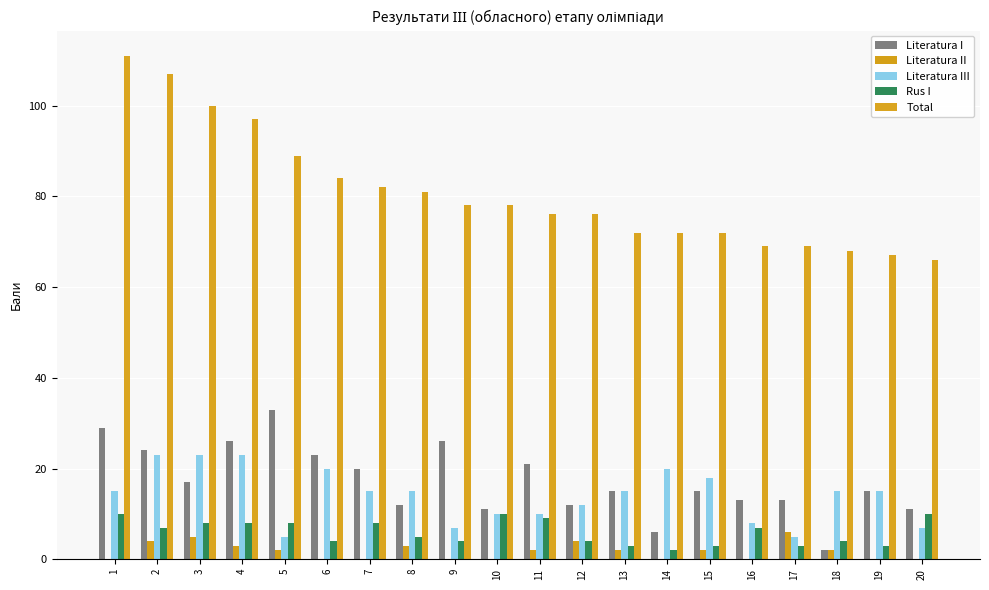

How many series are shown in this chart?

5